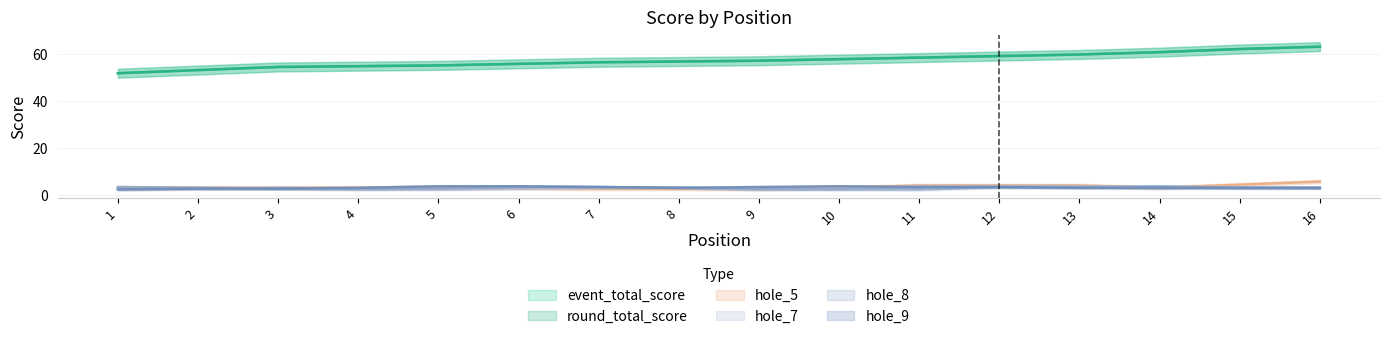

How many values in the round_total_score series exceed 57?

7